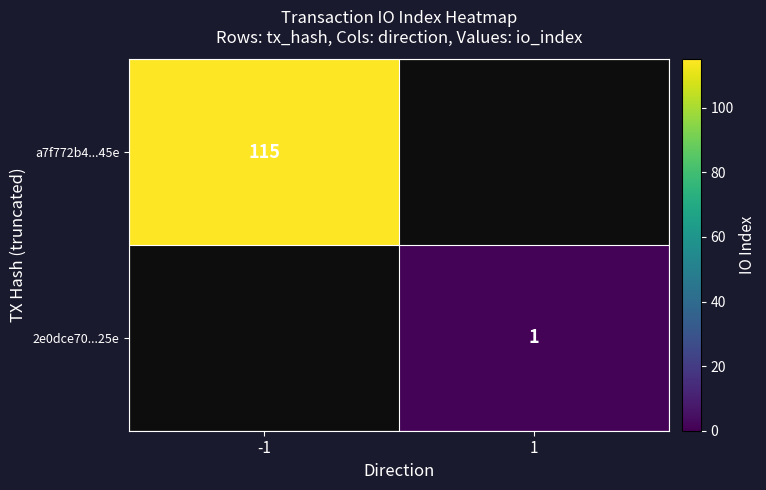

Which series has the widest spread of values?

a7f772b4...45e